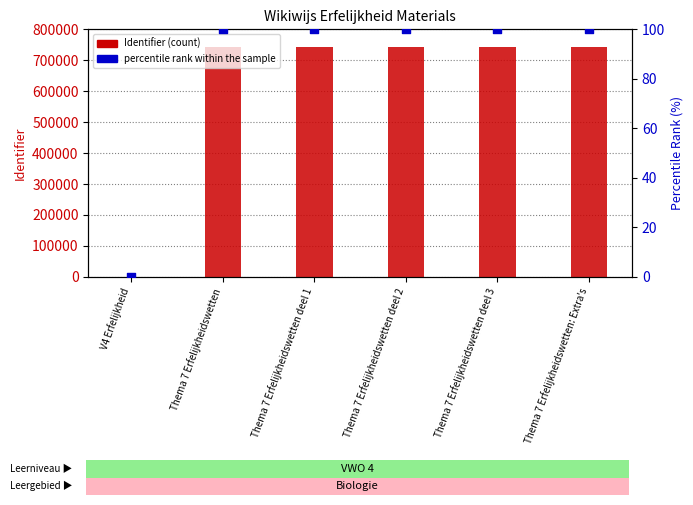

Is the value of Identifier at Thema 7 Erfelijkheidswetten deel 1 greater than the value of percentile rank within the sample at Thema 7 Erfelijkheidswetten?

Yes